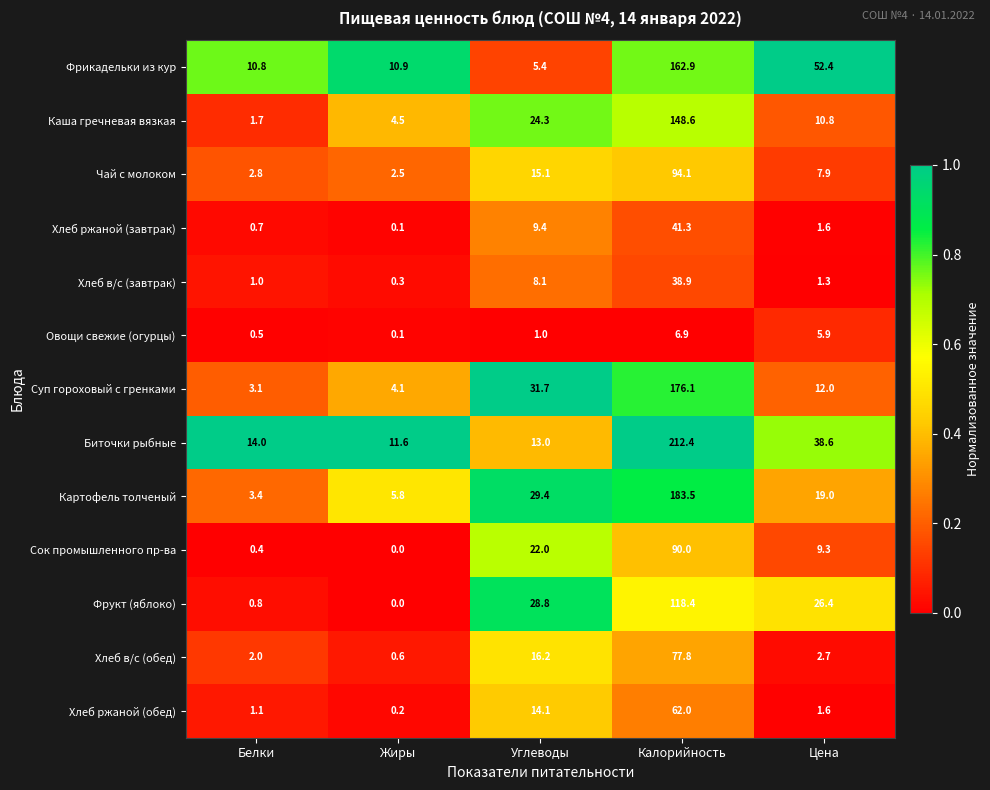

Rank the series by their maximum value, from highest to lowest.

Биточки рыбные, Картофель толченый, Суп гороховый с гренками, Фрикадельки из кур, Каша гречневая вязкая, Фрукт (яблоко), Чай с молоком, Сок промышленного пр-ва, Хлеб в/с (обед), Хлеб ржаной (обед), Хлеб ржаной (завтрак), Хлеб в/с (завтрак), Овощи свежие (огурцы)